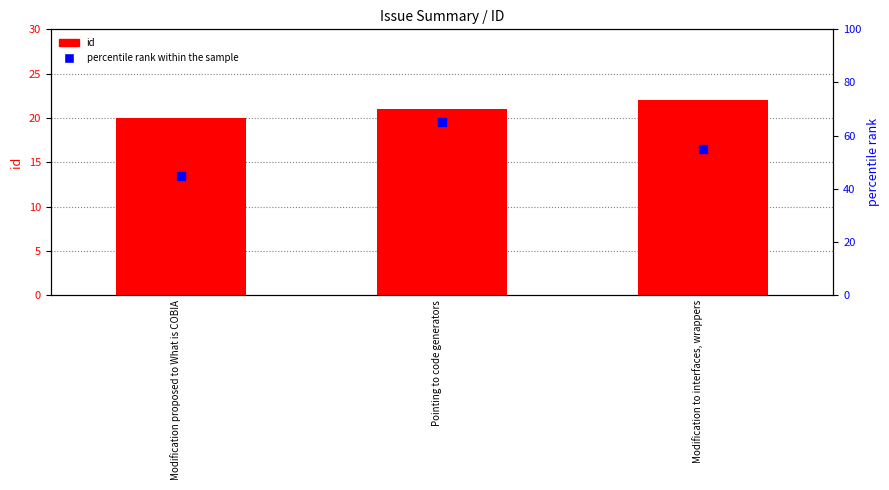

Which series contains the lowest Y value?

id